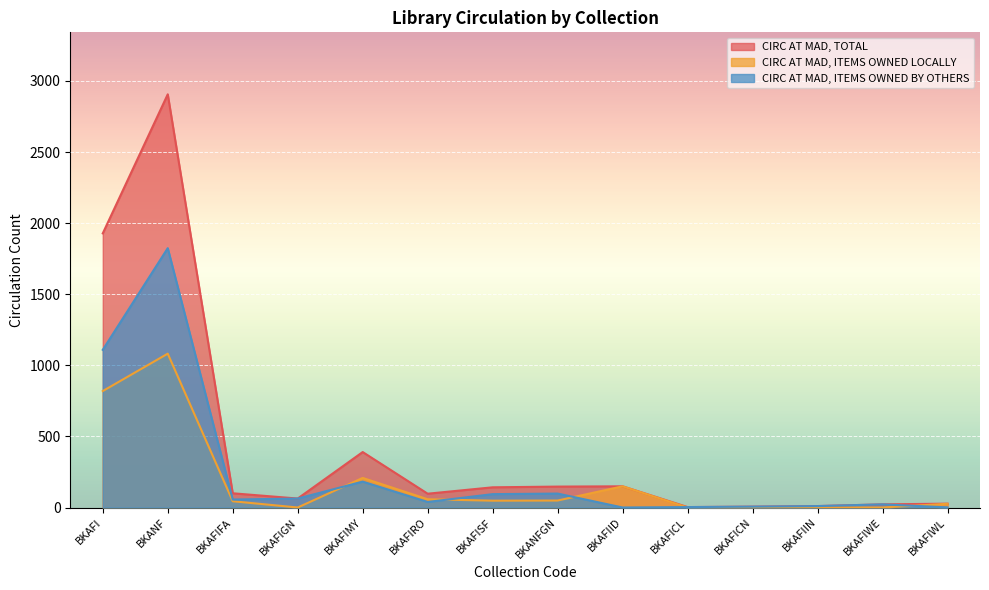

Rank the series by their average value, from lowest to highest.

CIRC AT MAD, ITEMS OWNED LOCALLY, CIRC AT MAD, ITEMS OWNED BY OTHERS, CIRC AT MAD, TOTAL